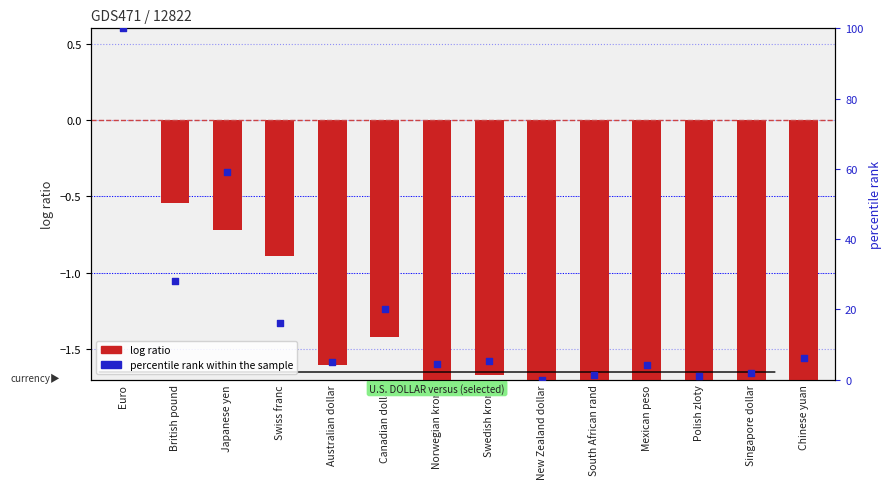

At how many categories does at least one series exceed 66?

1